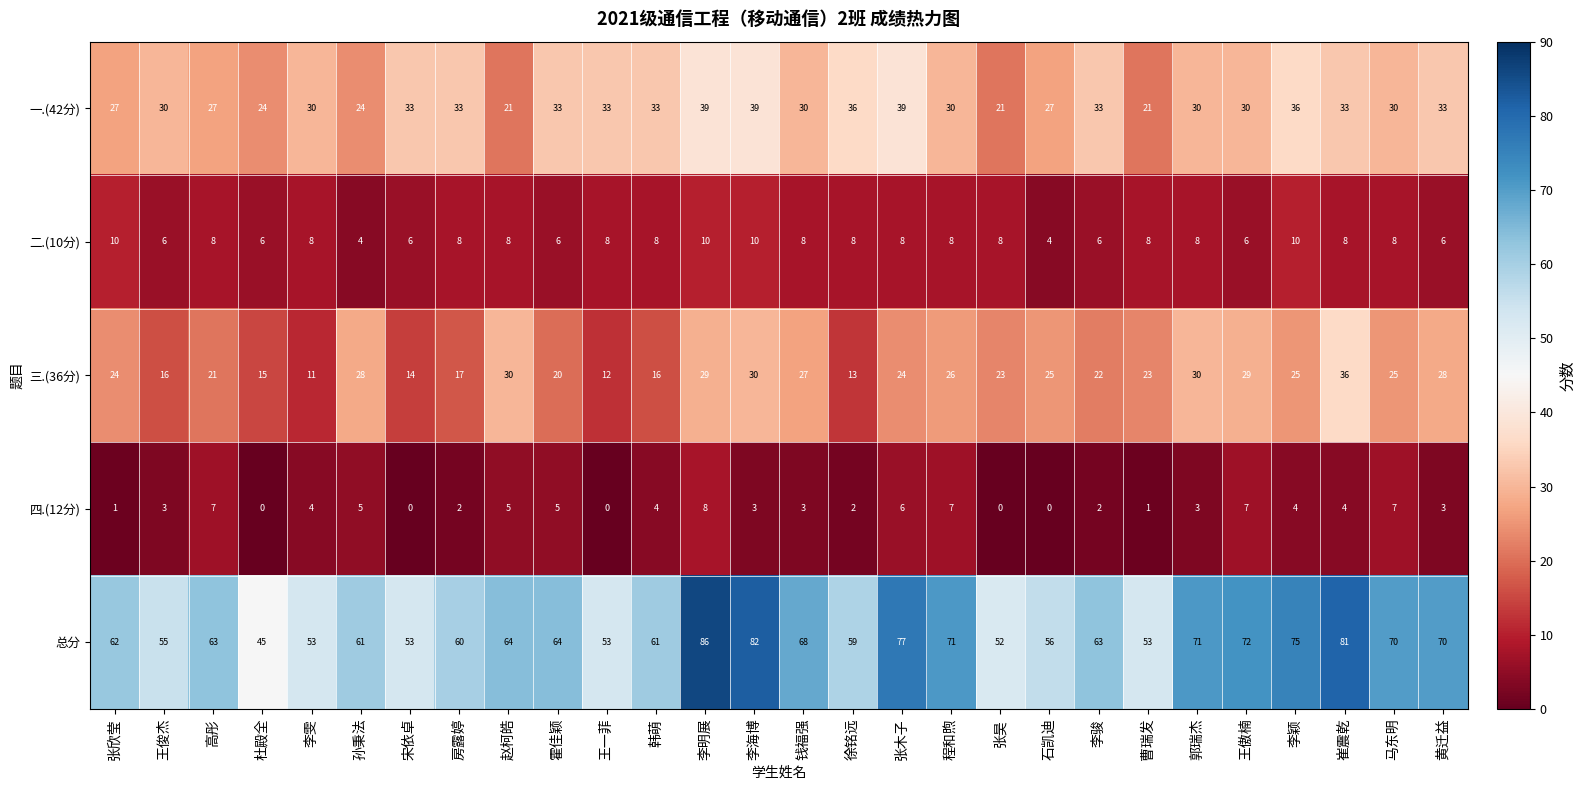

What is the maximum value for 四.(12分)?

8